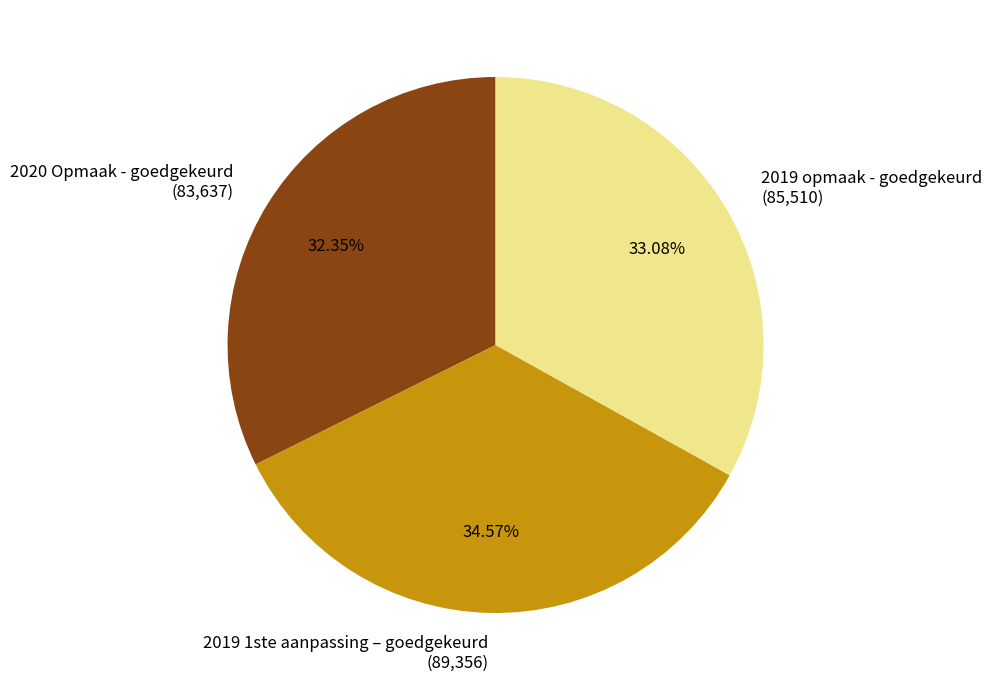

Count the number of slices in the pie.

3